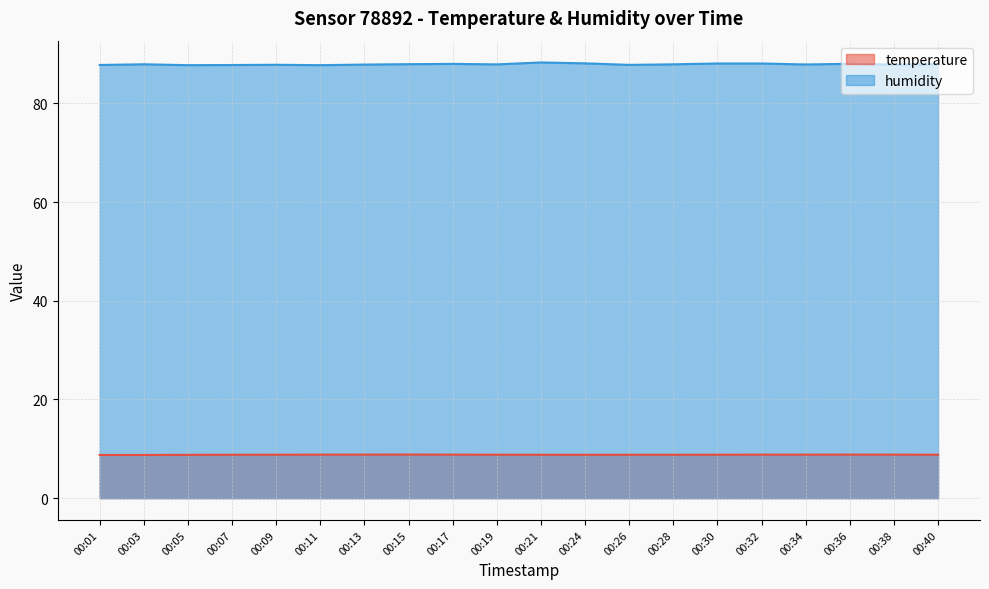

What are all the series names shown in the legend?

temperature, humidity